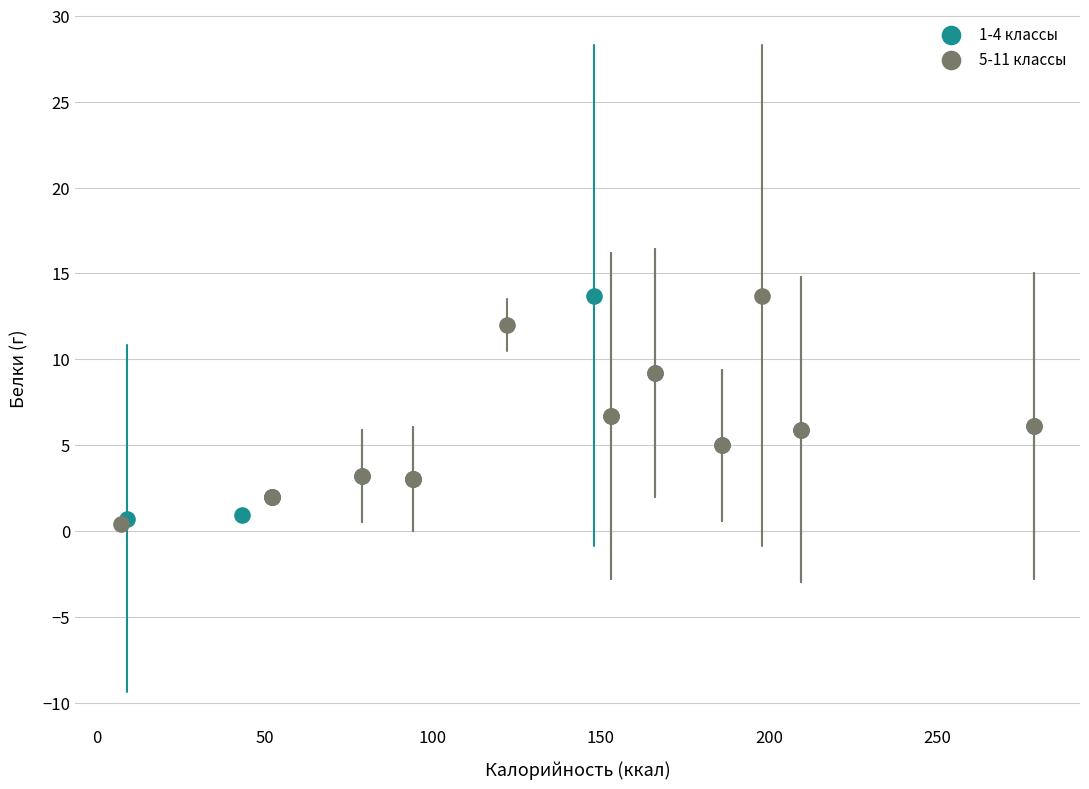

What are all the series names shown in the legend?

1-4 классы, 5-11 классы